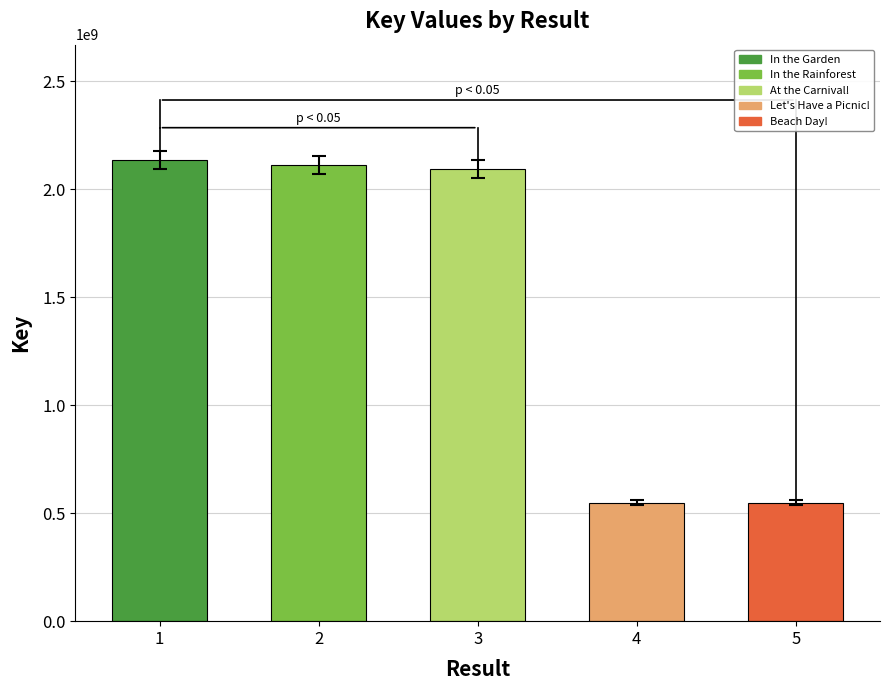

The chart shows a value of 2891130353 at 3. True or false?

False